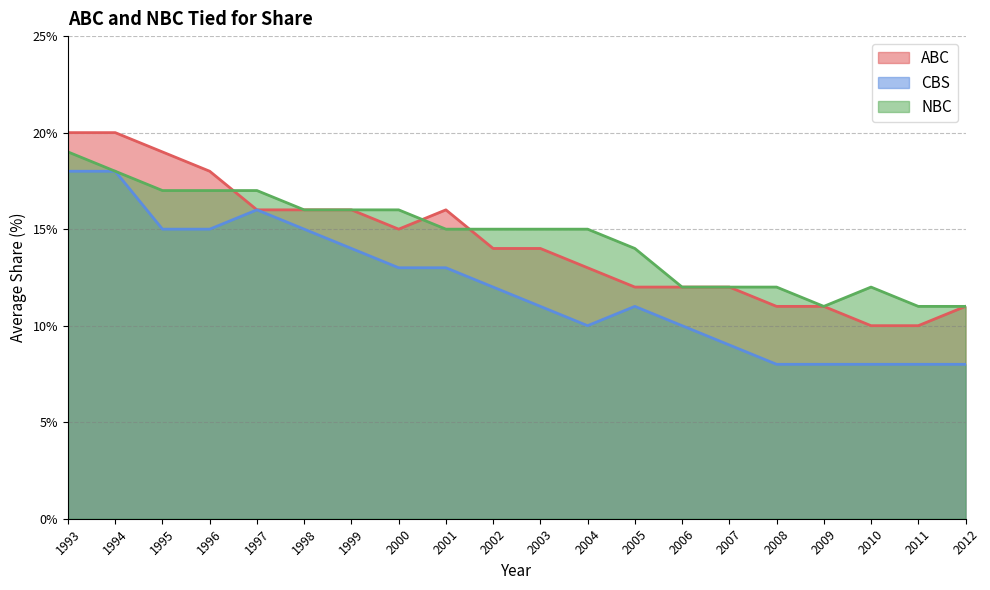

How many interior local peaks does the NBC series have?

1